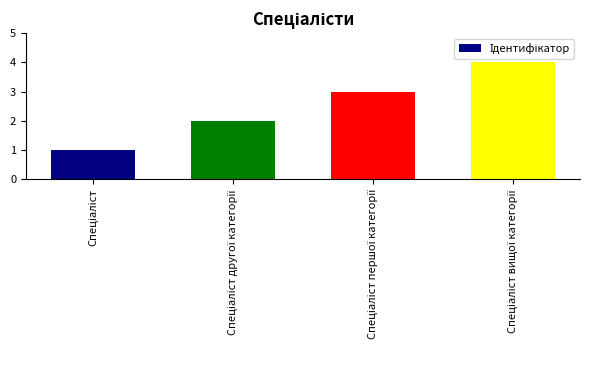

What is the greatest value displayed?

4